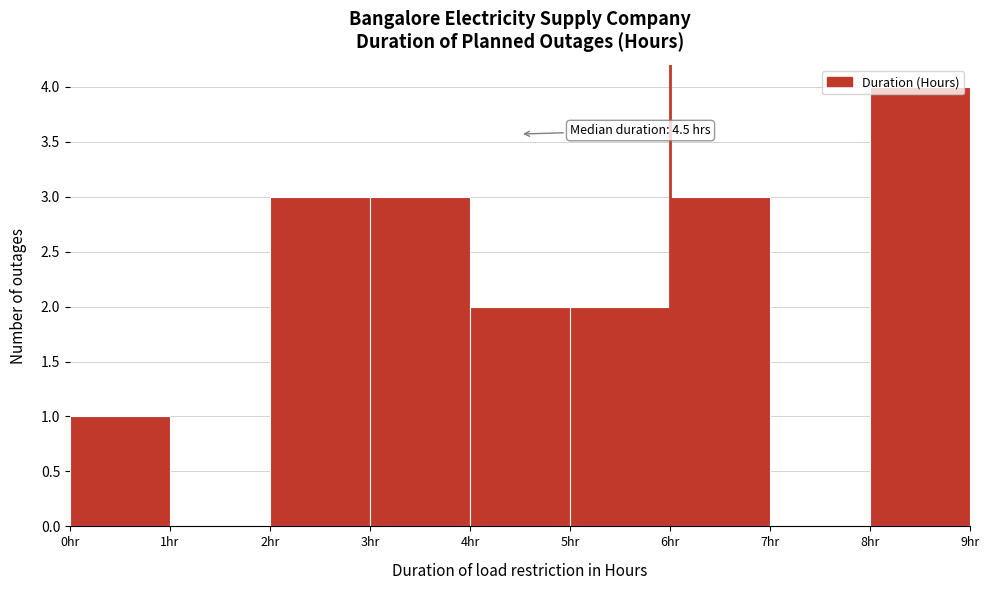

Which range on the x-axis has the tallest bar?

8 to 9